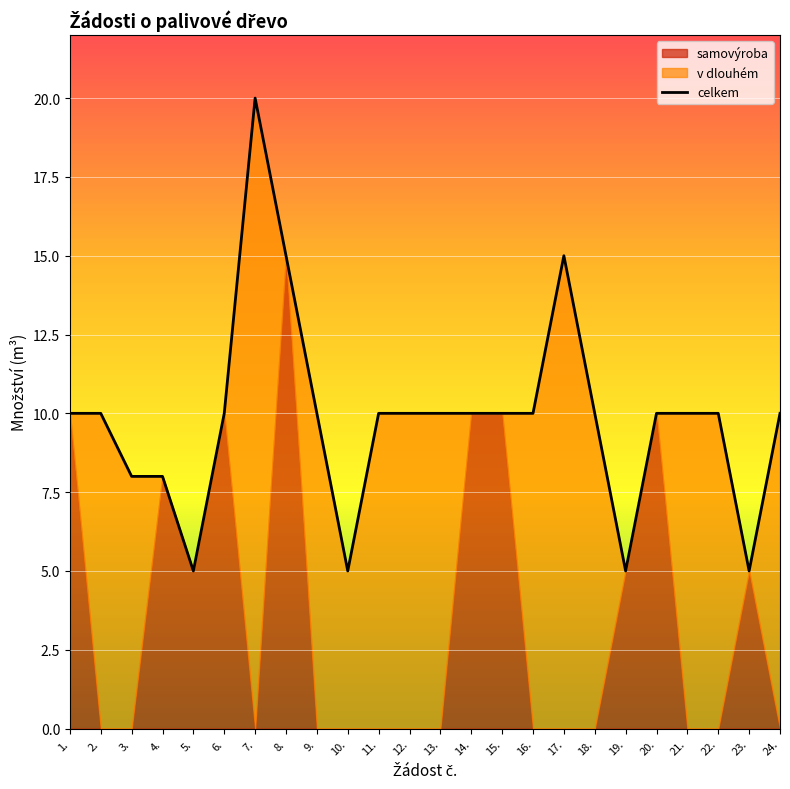

Reading right to left, list all the values displayed in this chart.

24.=10	23.=5	22.=10	21.=10	20.=10	19.=5	18.=10	17.=15	16.=10	15.=10	14.=10	13.=10	12.=10	11.=10	10.=5	9.=10	8.=15	7.=20	6.=10	5.=5	4.=8	3.=8	2.=10	1.=10